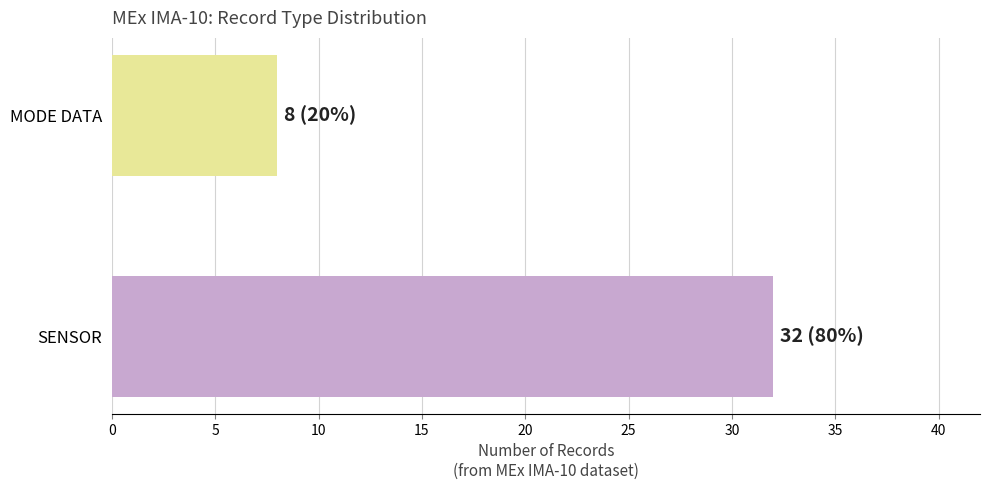

How many values in SENSOR are above zero?

1